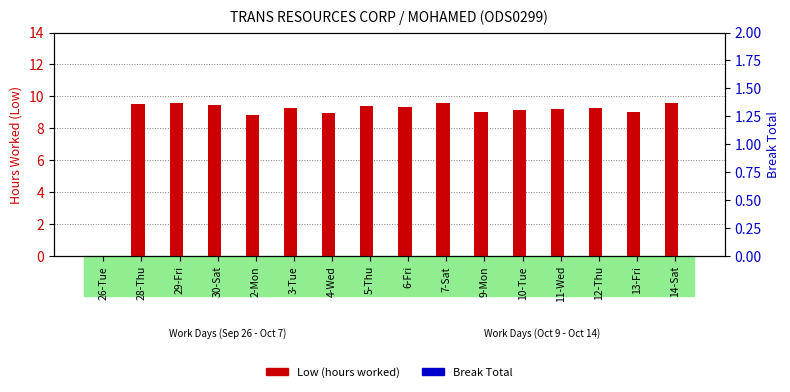

How many data points does each series have?

16